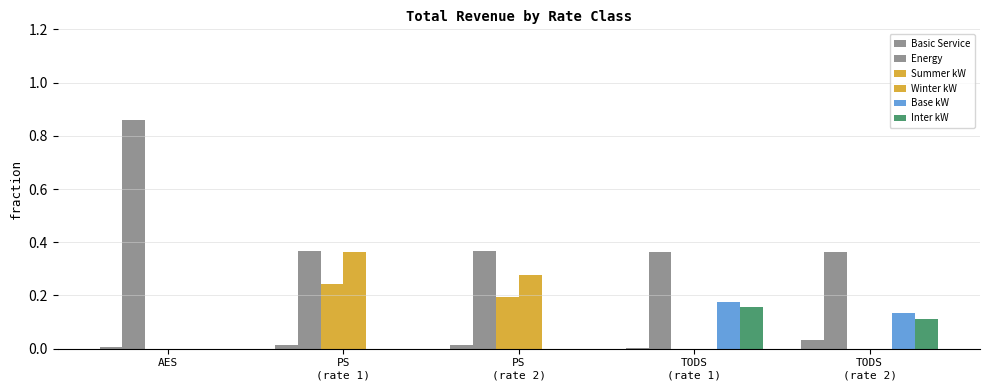

Which category has the highest value in the Basic Service series?

TODS
(rate 2)